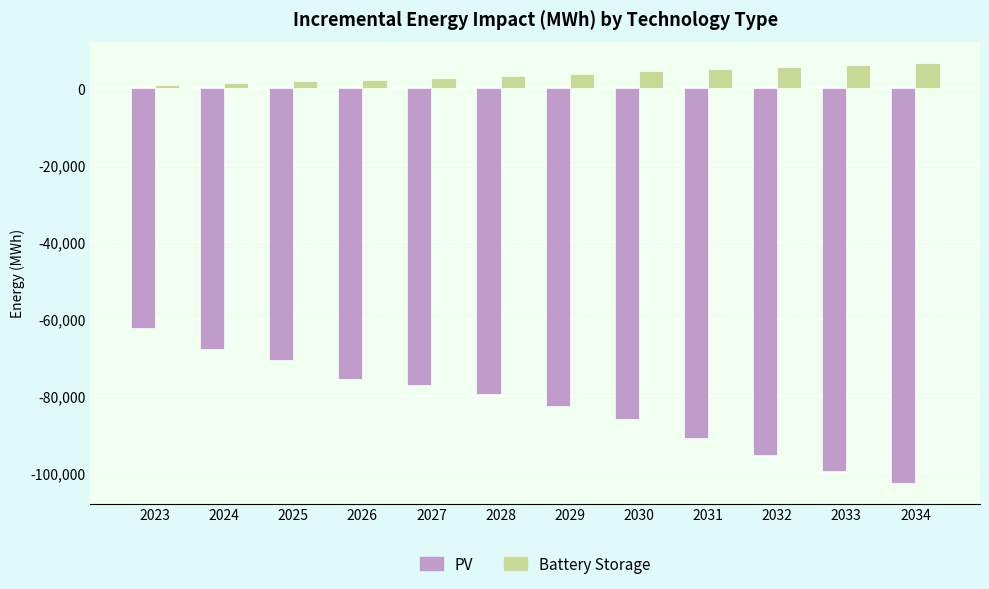

What is the difference between the second highest and minimum values in the PV series?

34845.7